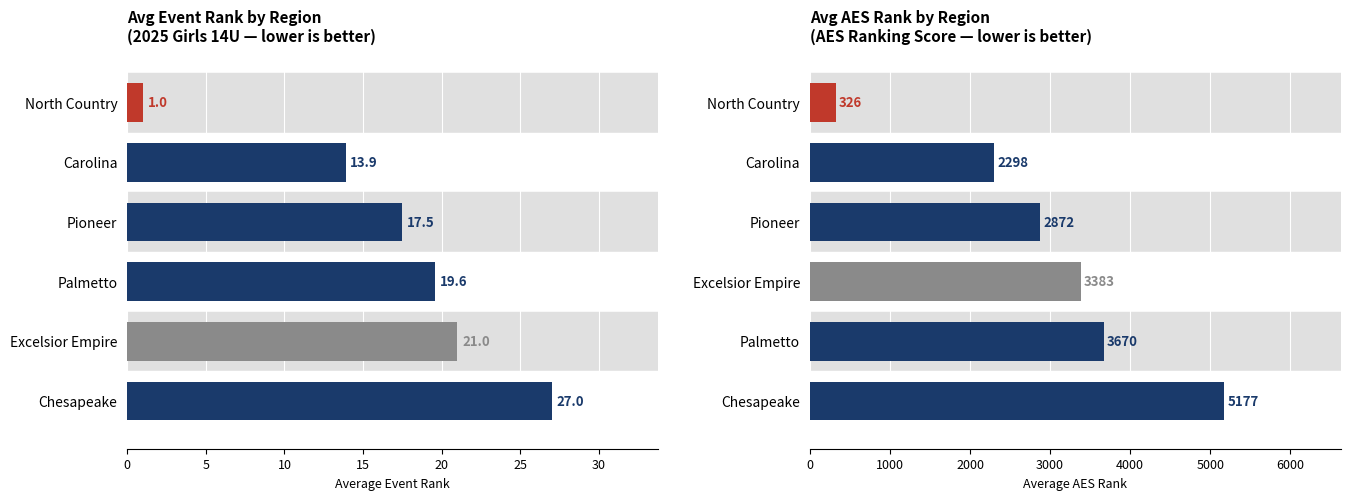

How many bars are there in each group?

2